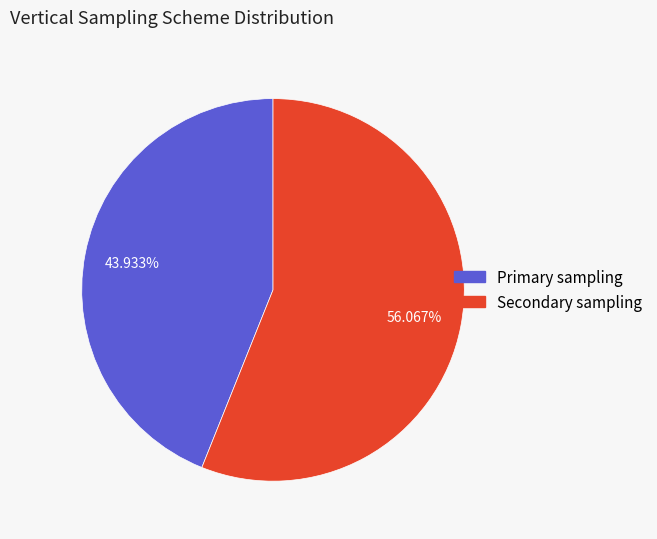

To the nearest percent, what is the difference between the Primary sampling and Secondary sampling slice percentages?

12%